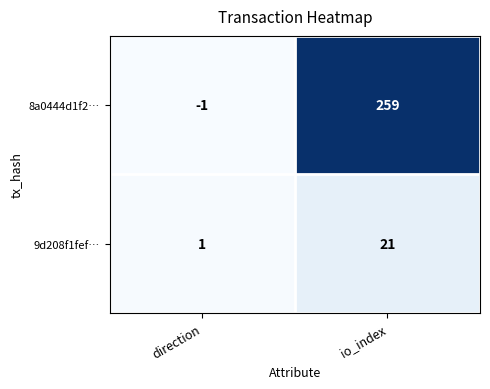

What is the difference between the maximum and minimum values in the 8a0444d1f2… series?

260